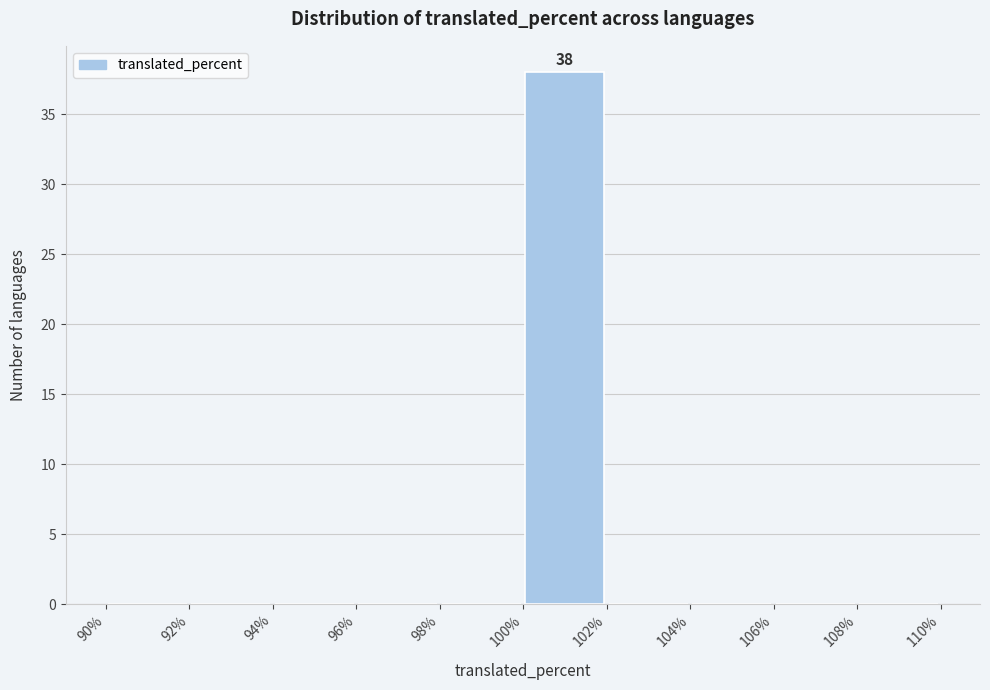

Which range on the x-axis has the tallest bar?

100% to 102%